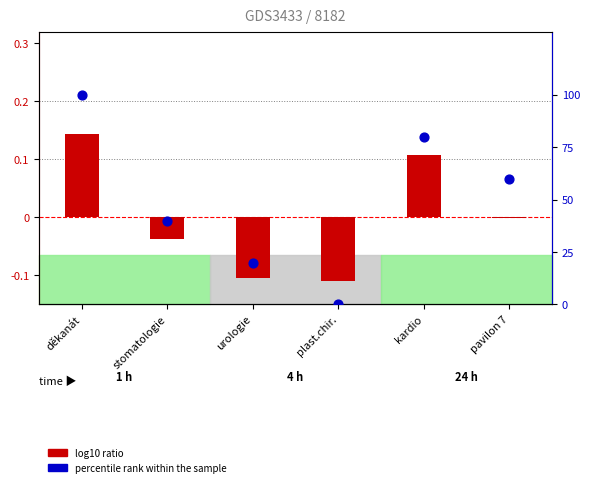

Which series reaches the maximum Y coordinate?

percentile rank within the sample